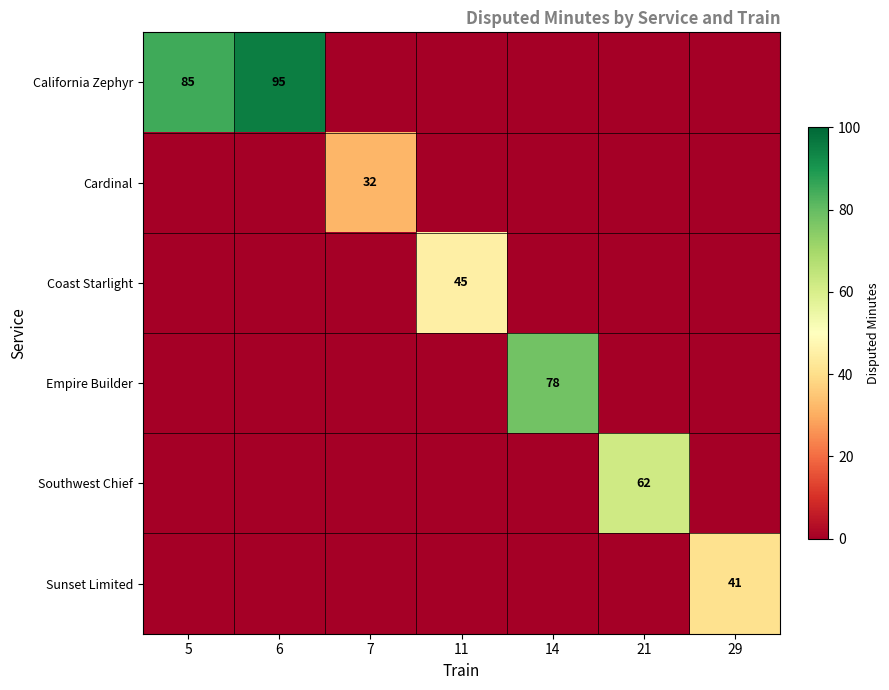

What is the sum of all Coast Starlight values?

45